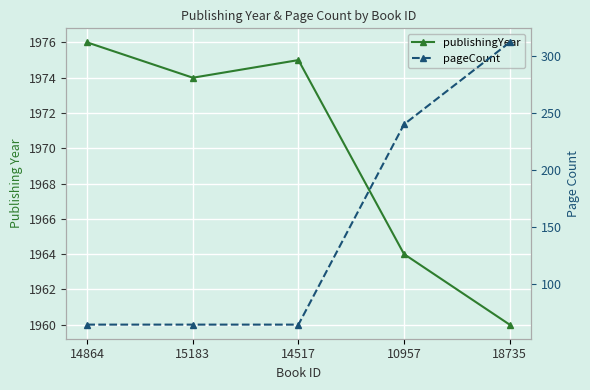

What is the sum of all pageCount values?

744